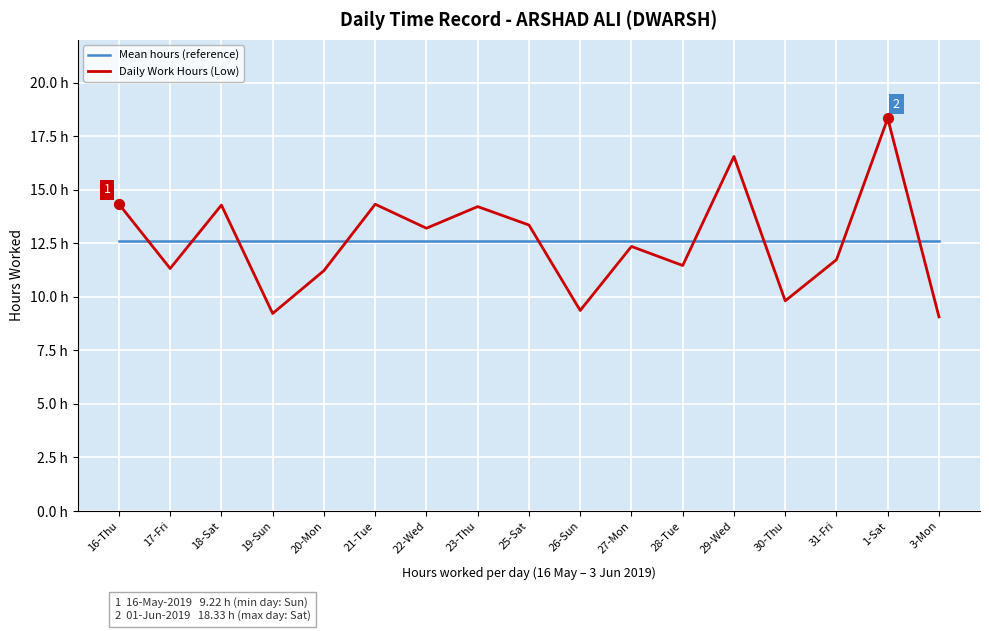

What are all the series names shown in the legend?

Mean hours (reference), Daily Work Hours (Low)